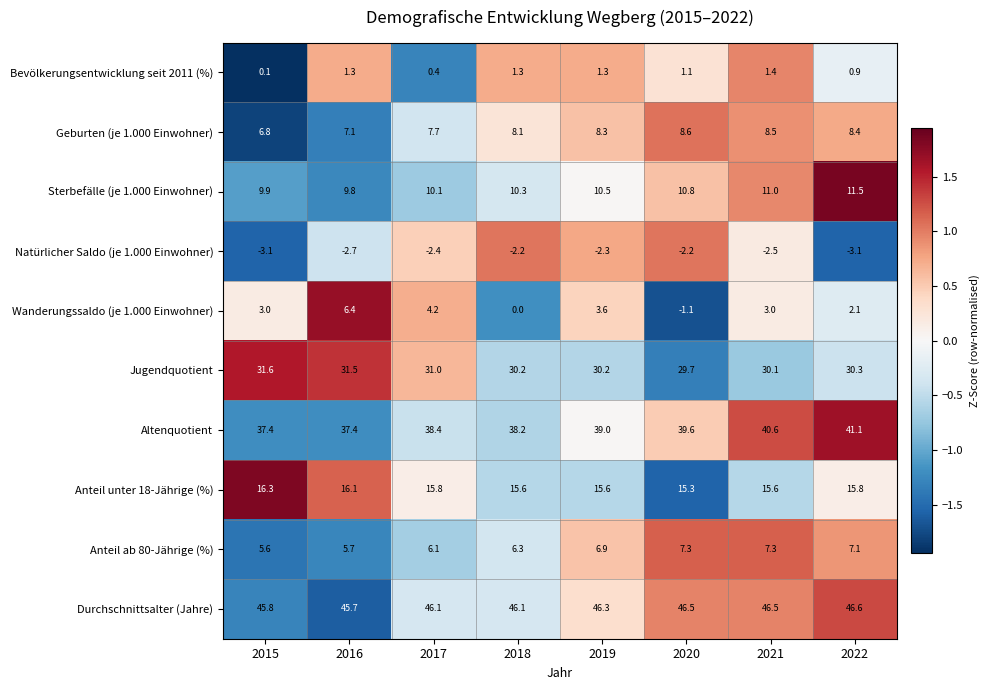

Which category has the highest value across all series?

2022